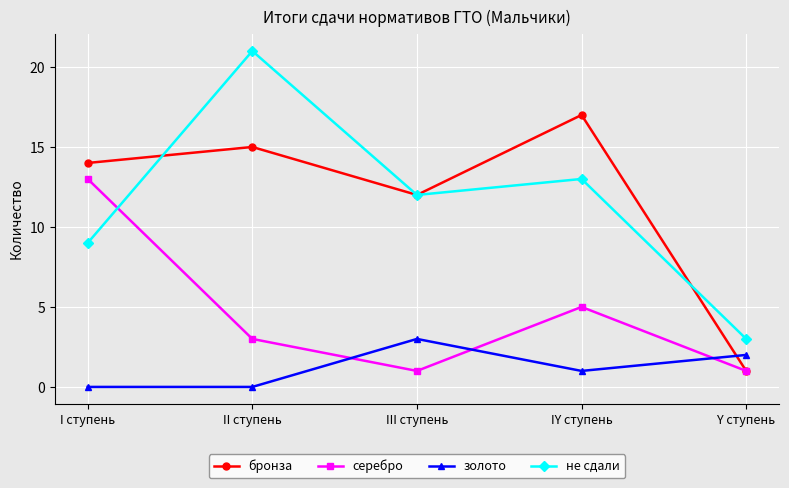

At IY ступень, list the series in order from smallest to largest.

золото, серебро, не сдали, бронза